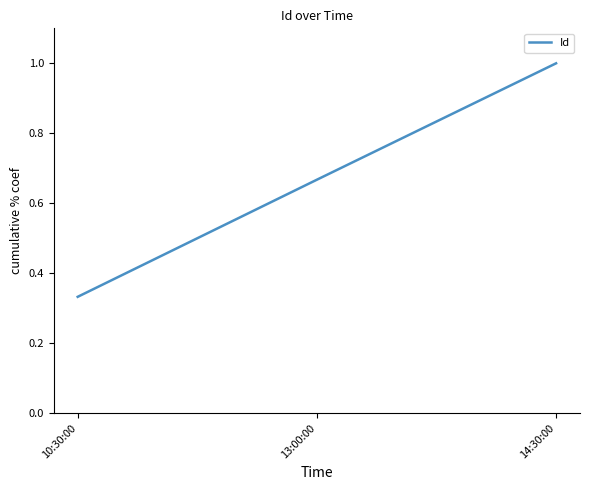

What is the sum of the values at 14:30:00 and 10:30:00?

1.3